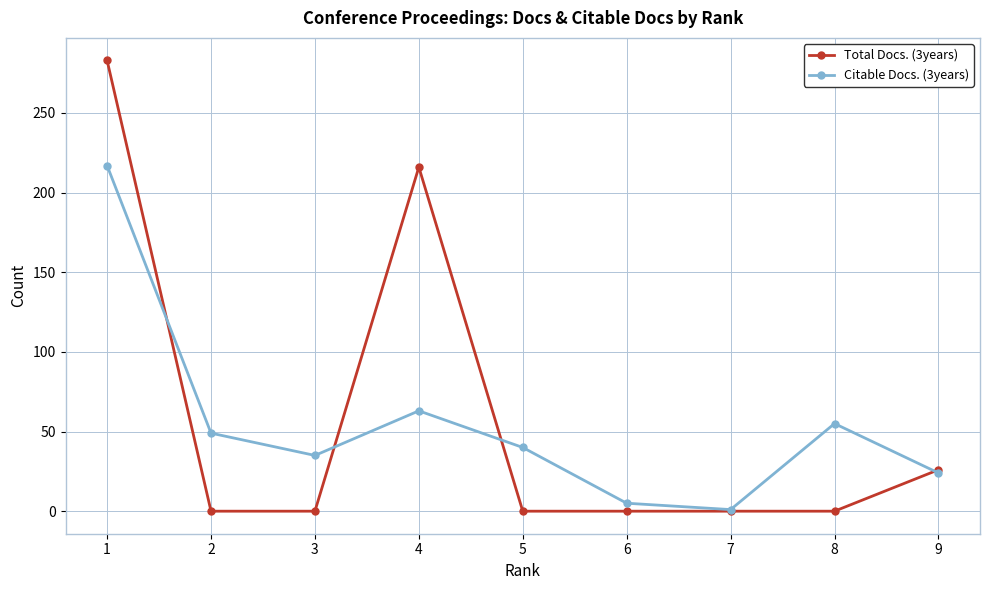

Count the number of categories in the chart.

9